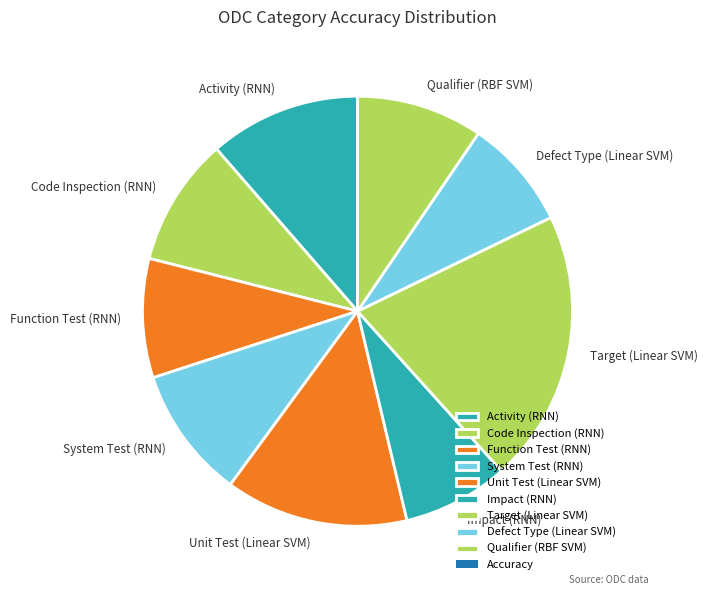

How many slices are in this pie chart?

9